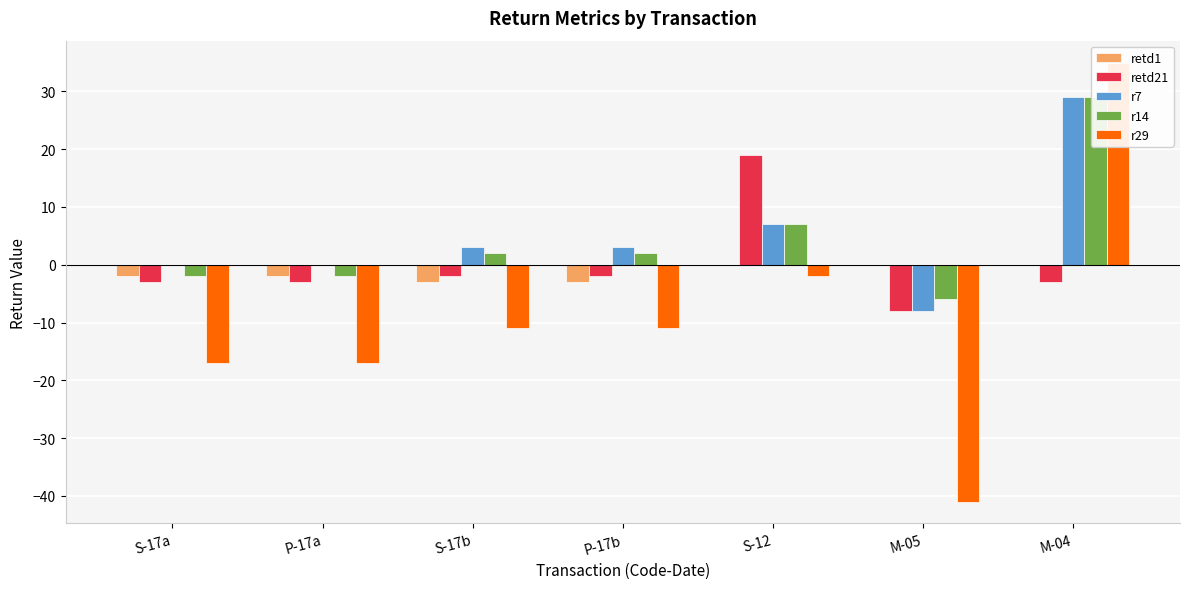

How many bars are there in each group?

5